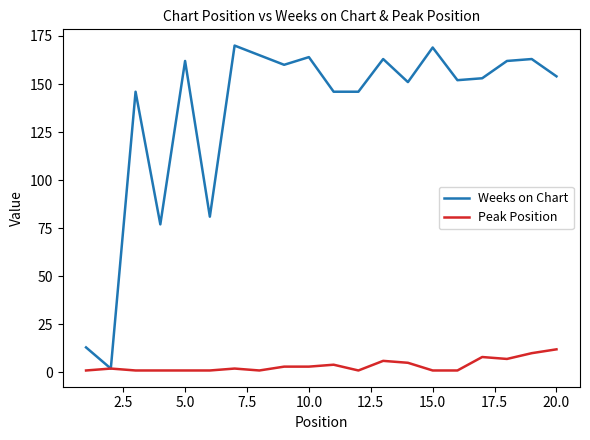

List the series in order of their peak value, highest first.

Weeks on Chart, Peak Position